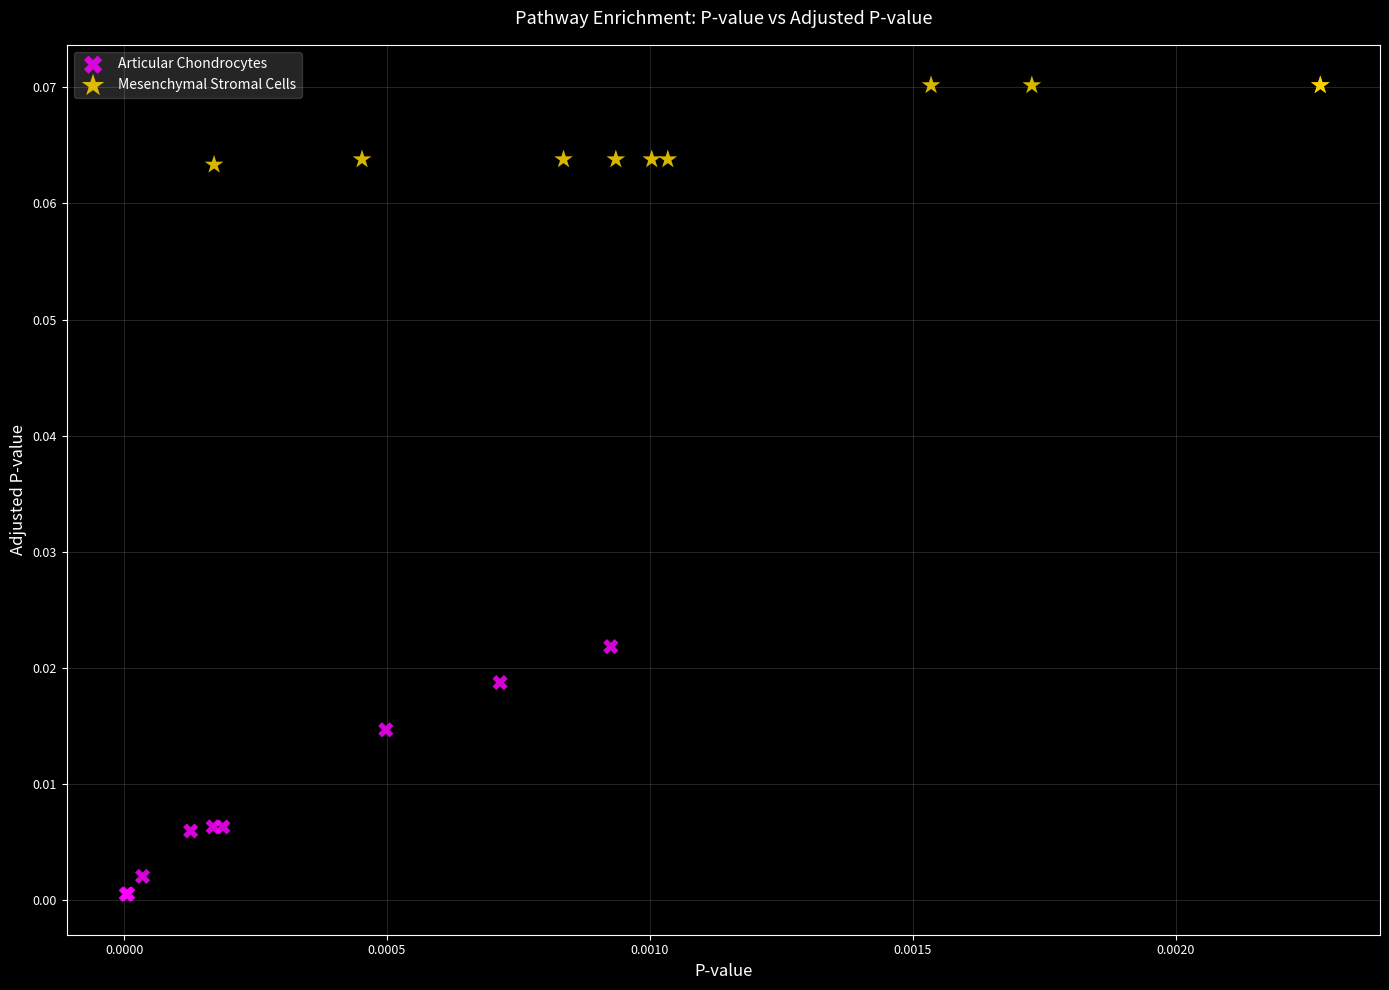

Which series reaches the maximum Y coordinate?

Mesenchymal Stromal Cells